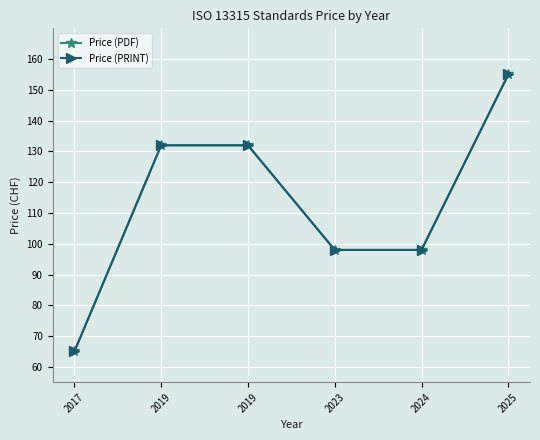

What is the value of the Price (PRINT) point at the 2nd from the left?

132